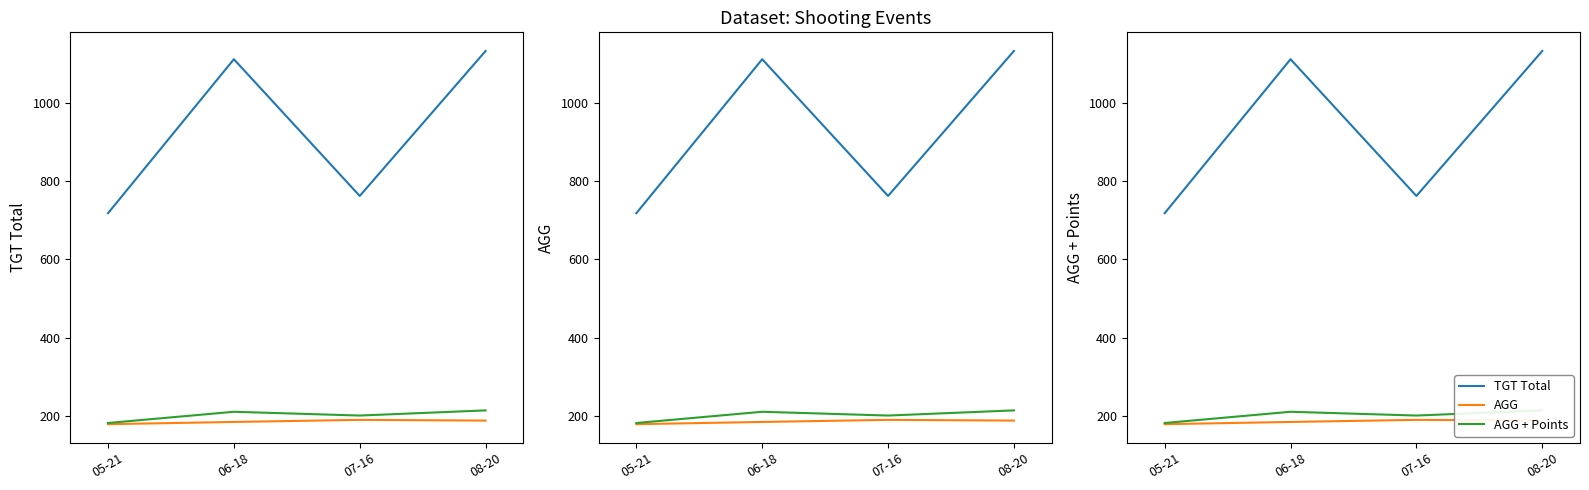

True or false: AGG and TGT Total intersect in this chart.

False